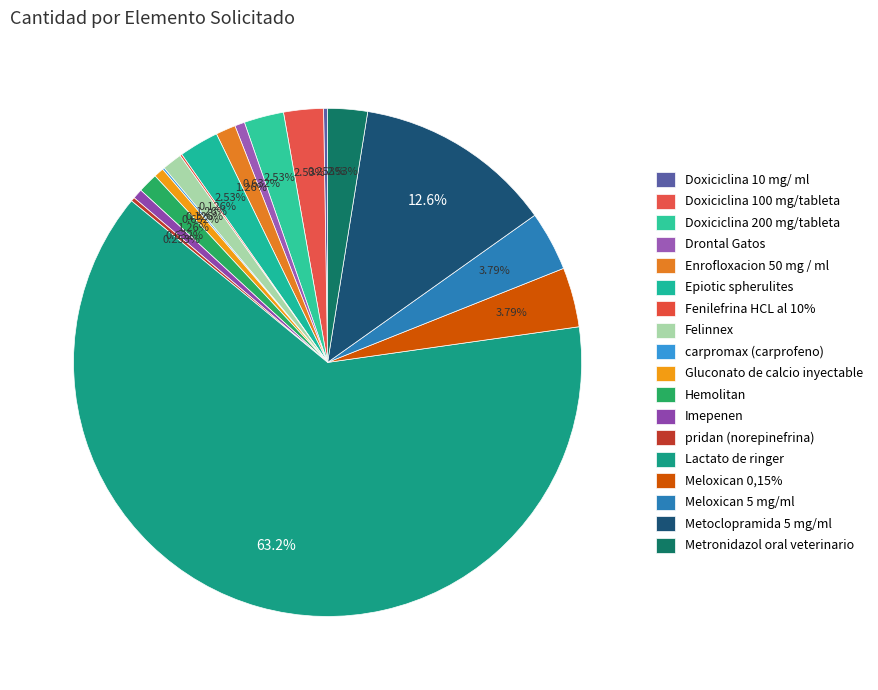

Which slice is the largest?

Lactato de ringer